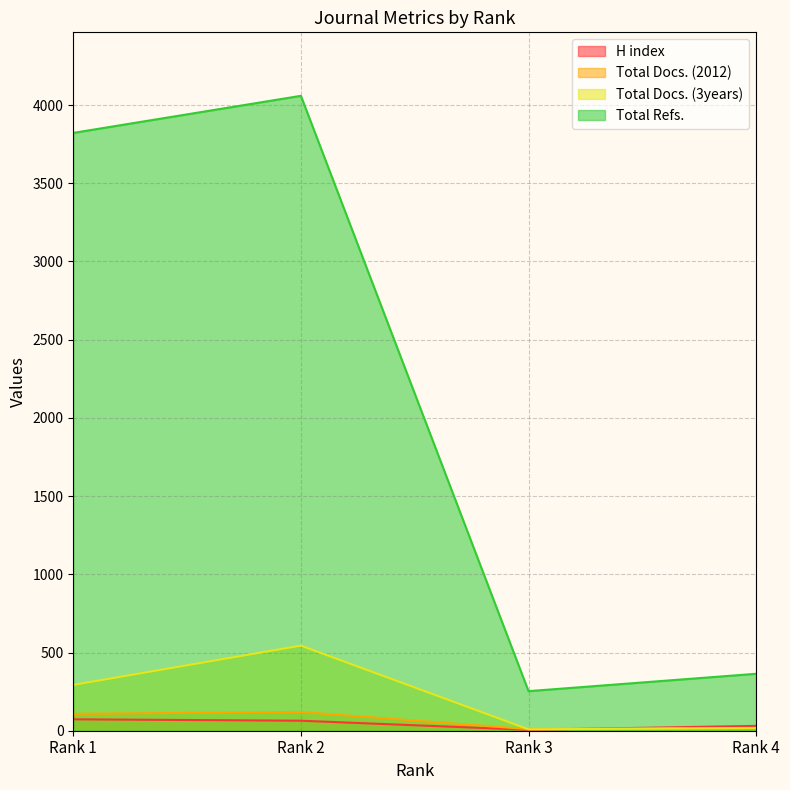

Which series has the largest total across all categories?

Total Refs.